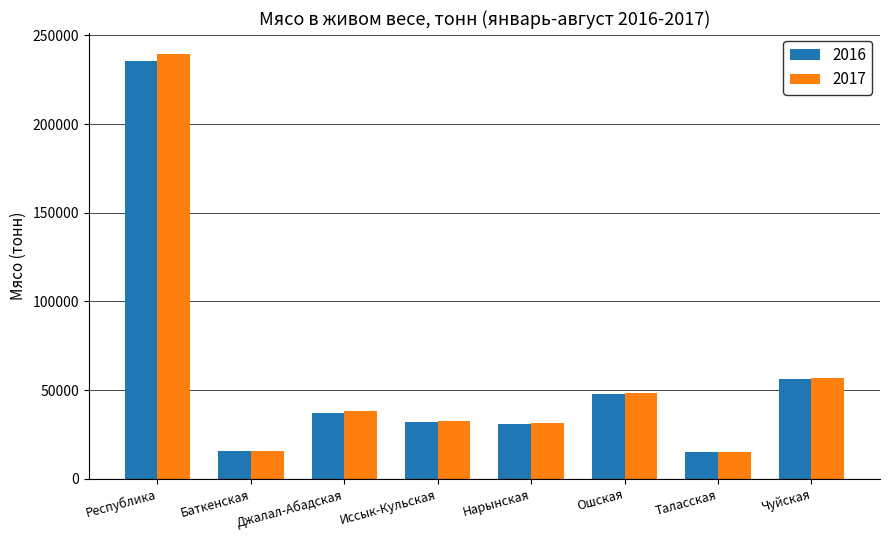

The 2017 series shows 56793.1 at Чуйская. True or false?

True